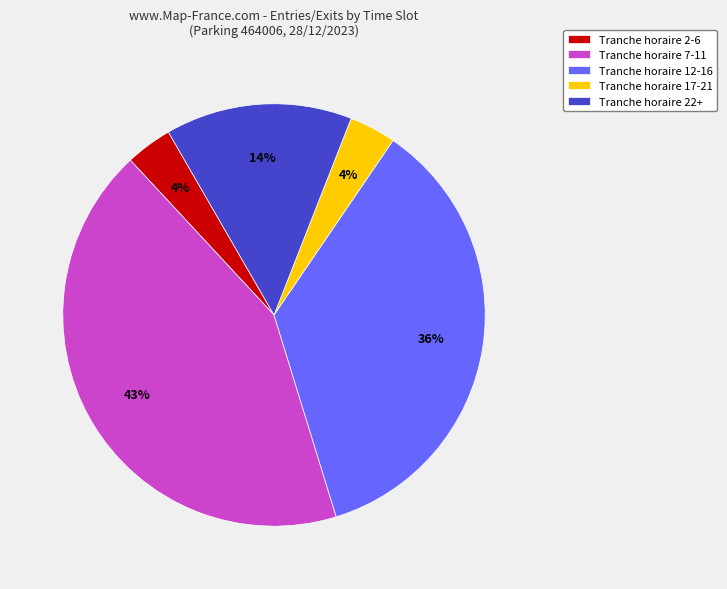

Which slice is the largest?

Tranche horaire 7-11